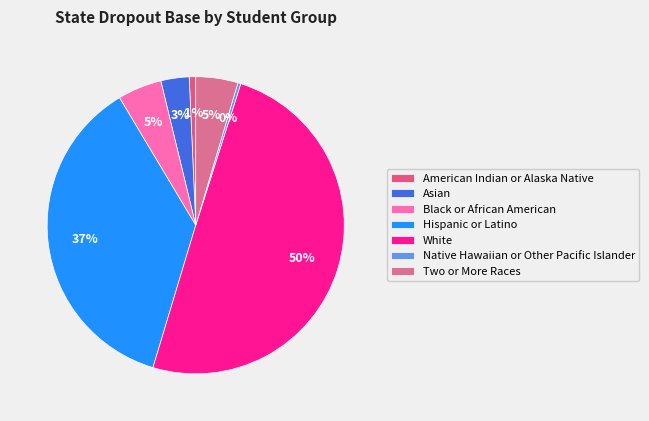

What percentage do Native Hawaiian or Other Pacific Islander and Hispanic or Latino together represent?

37.1%